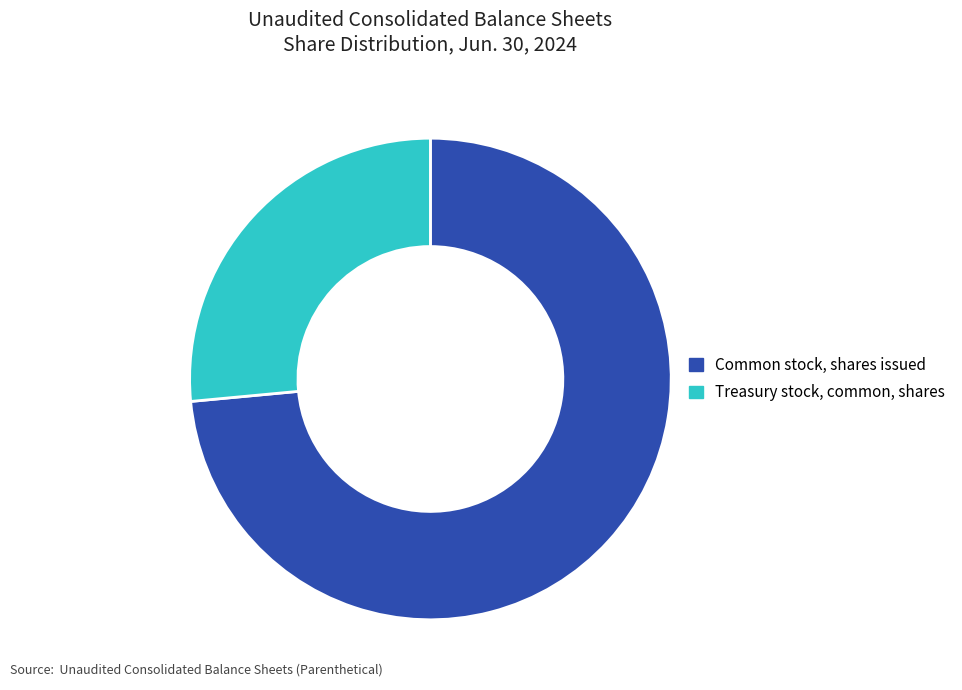

Is it true that Common stock, shares issued is 80% of the pie?

False